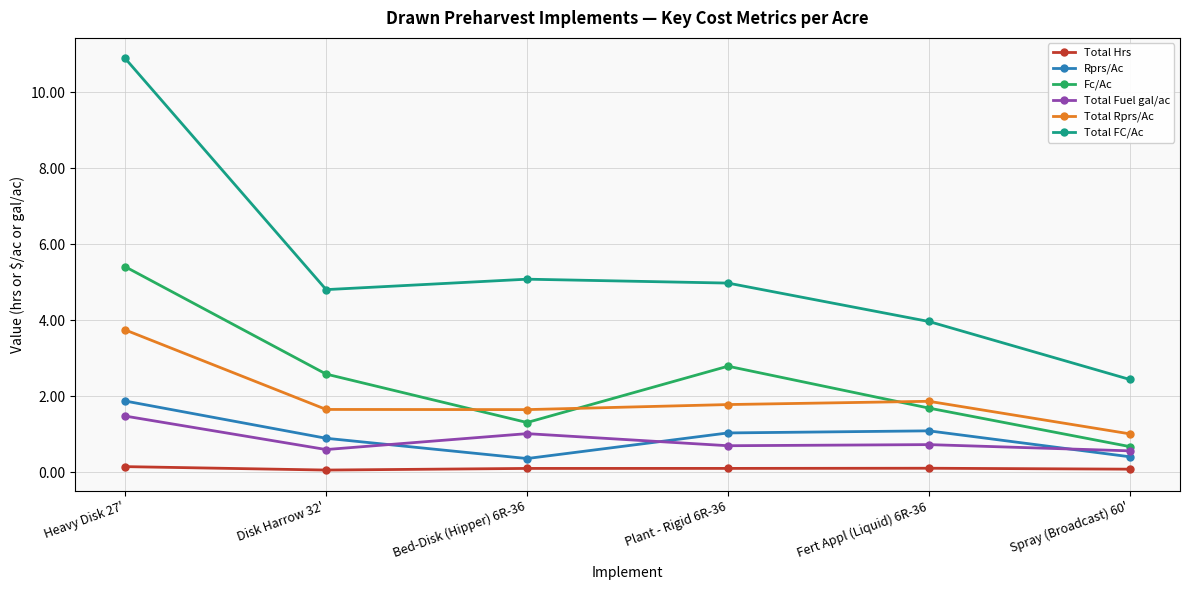

List the series in order of their peak value, lowest first.

Total Hrs, Total Fuel gal/ac, Rprs/Ac, Total Rprs/Ac, Fc/Ac, Total FC/Ac